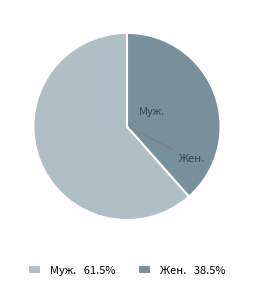

The Муж. slice represents 56% of the pie. True or false?

False